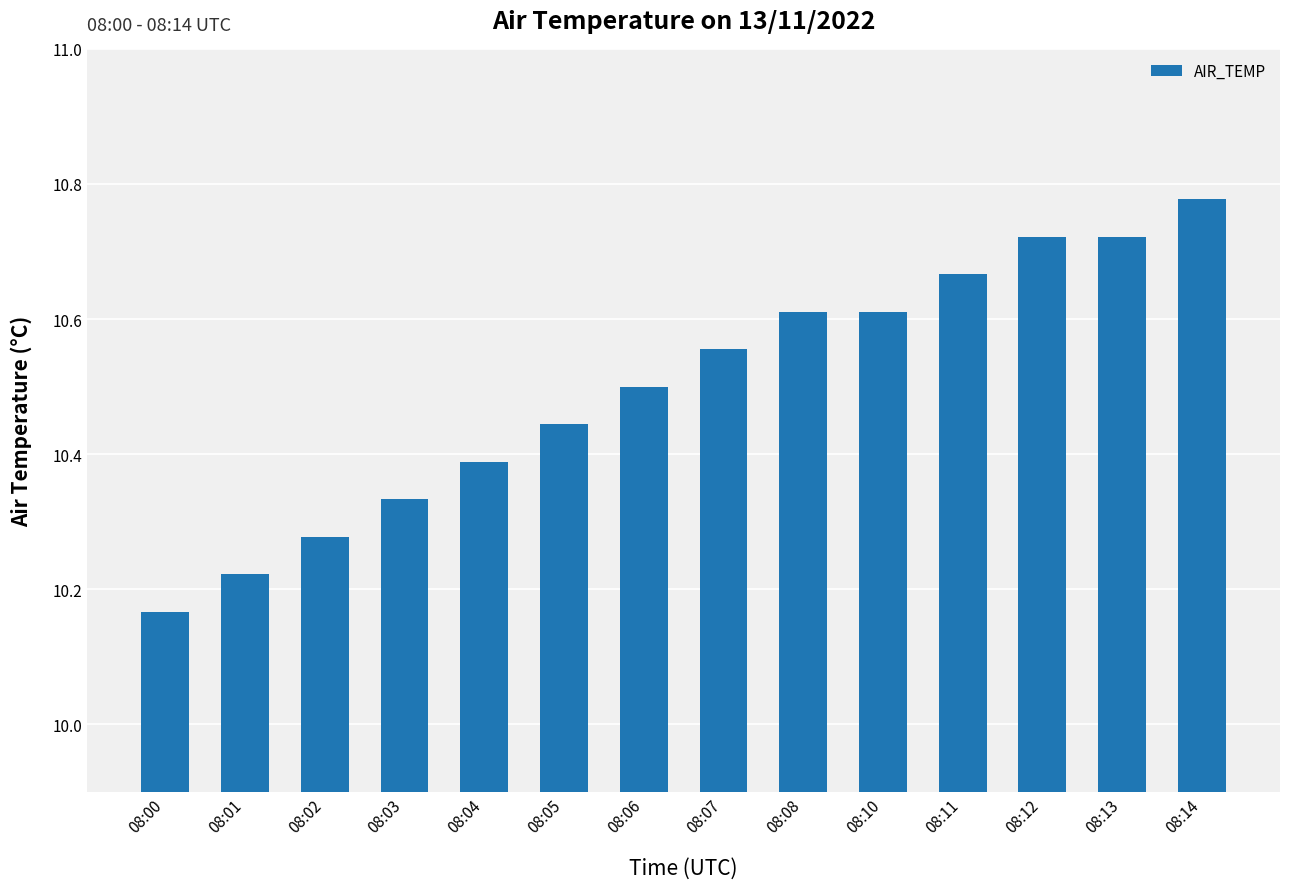

True or false: the data shows 2.2 at 08:08.

False